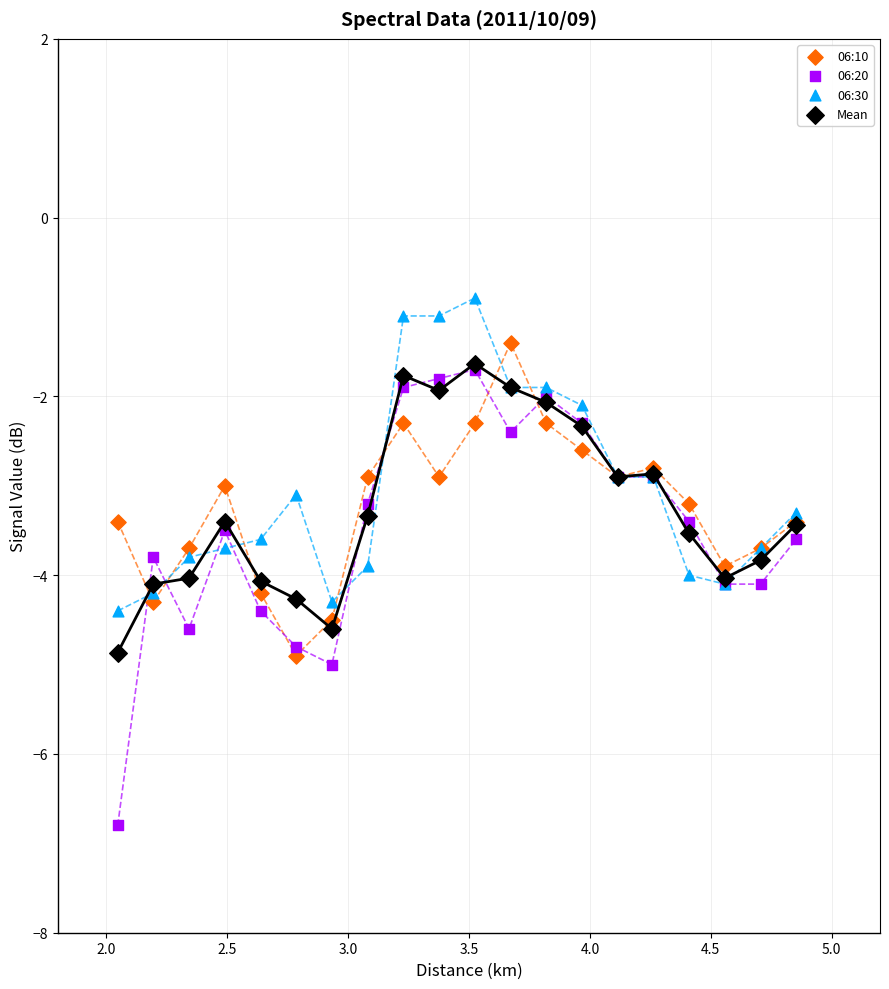

What are all the series names shown in the legend?

06:10, 06:20, 06:30, Mean